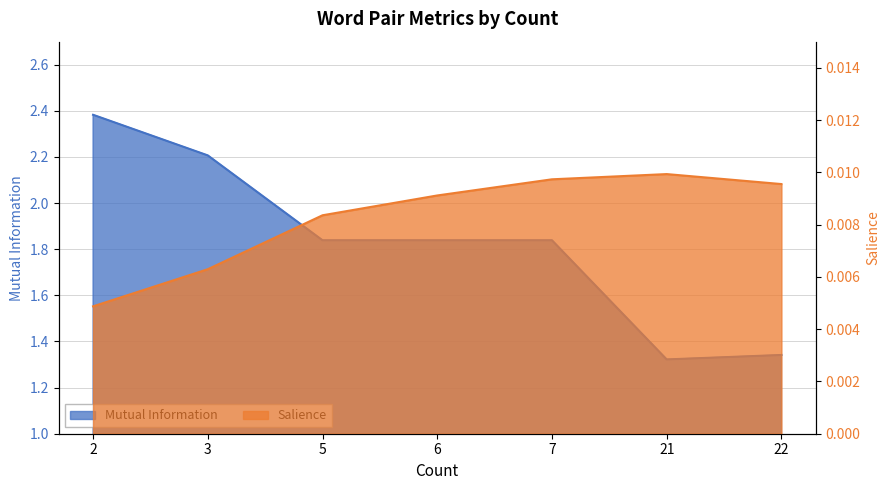

At which category does Mutual Information reach its first local valley?

21